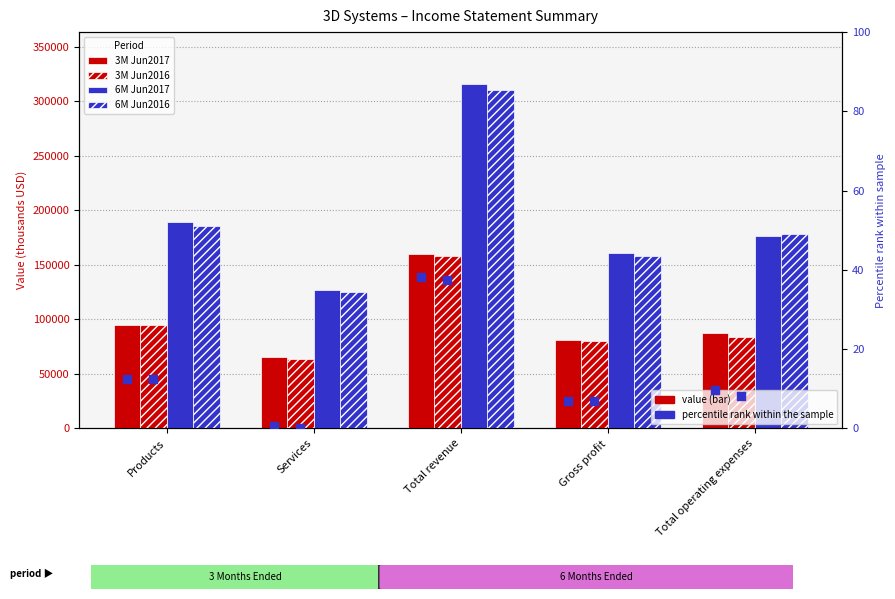

At which category is the sum across all series the highest?

Total revenue